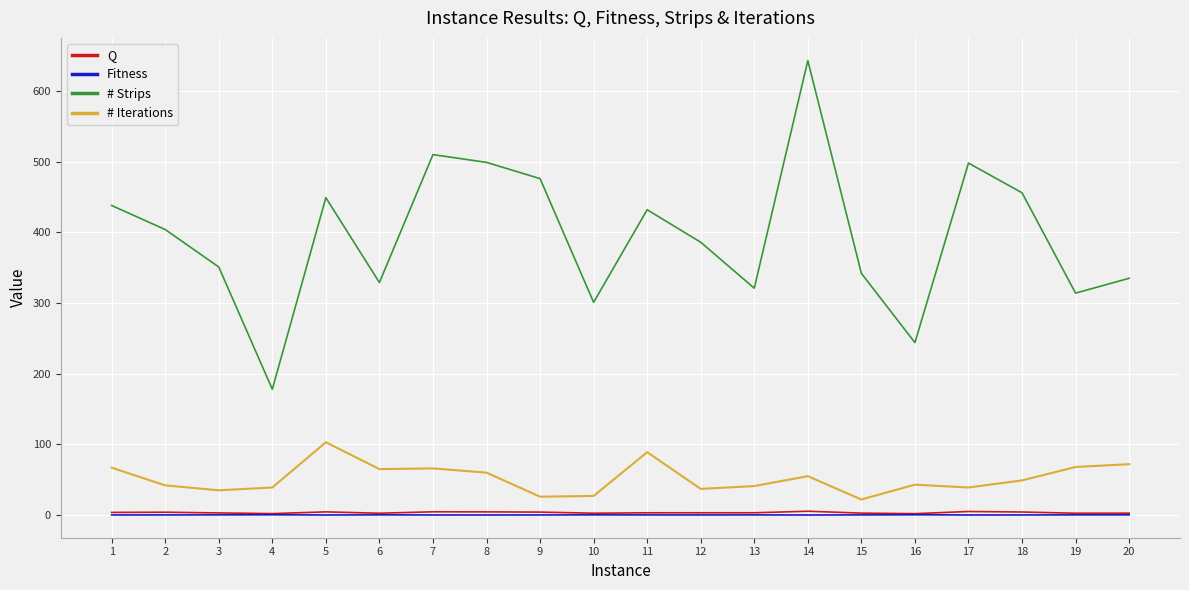

Between 5 and 14, which series saw the biggest shift?

# Strips